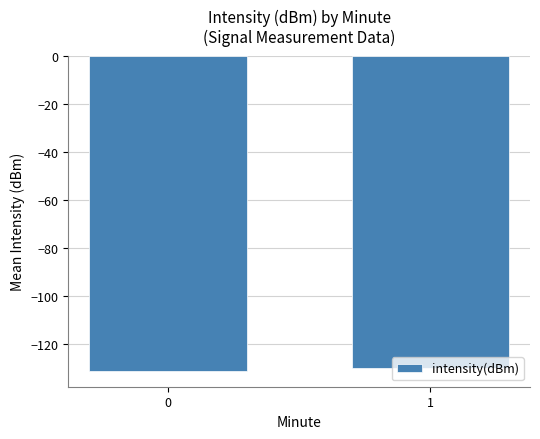

Reading left to right, what are all the values shown in this chart?

0=-131.3	1=-130.1